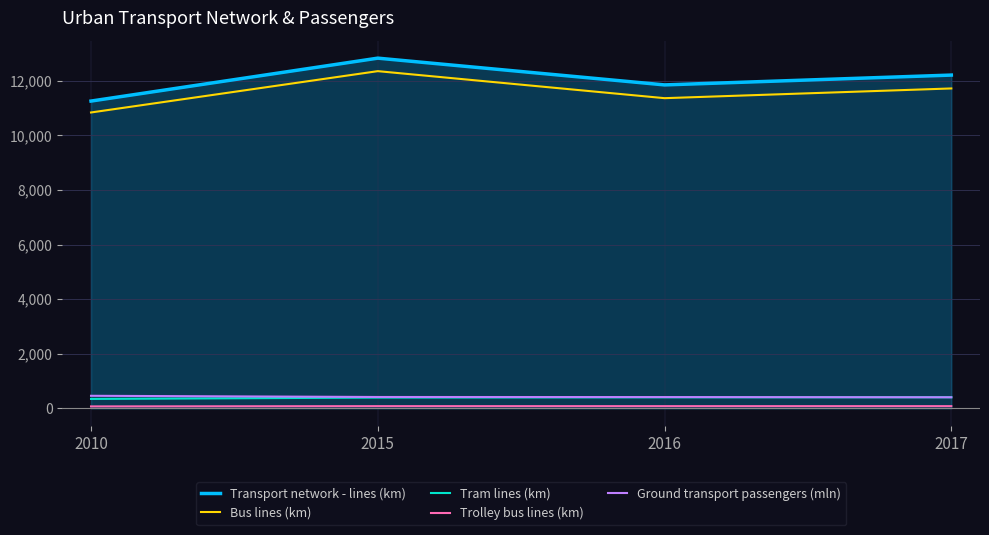

True or false: Bus lines (km) has a value of 11719 at 2017.

True